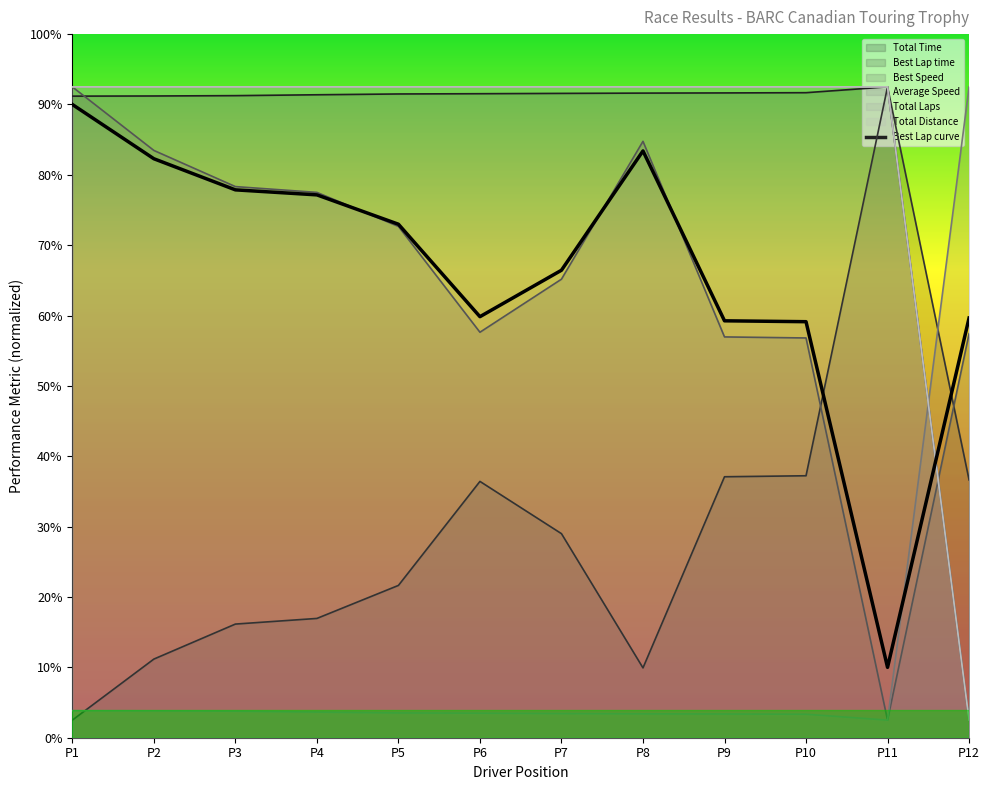

Reading left to right, transcribe all the data shown in this chart.

P1=180.0	P2=164.6	P3=155.7	P4=154.3	P5=146.0	P6=119.7	P7=132.9	P8=166.8	P9=118.5	P10=118.3	P11=20.0	P12=119.3